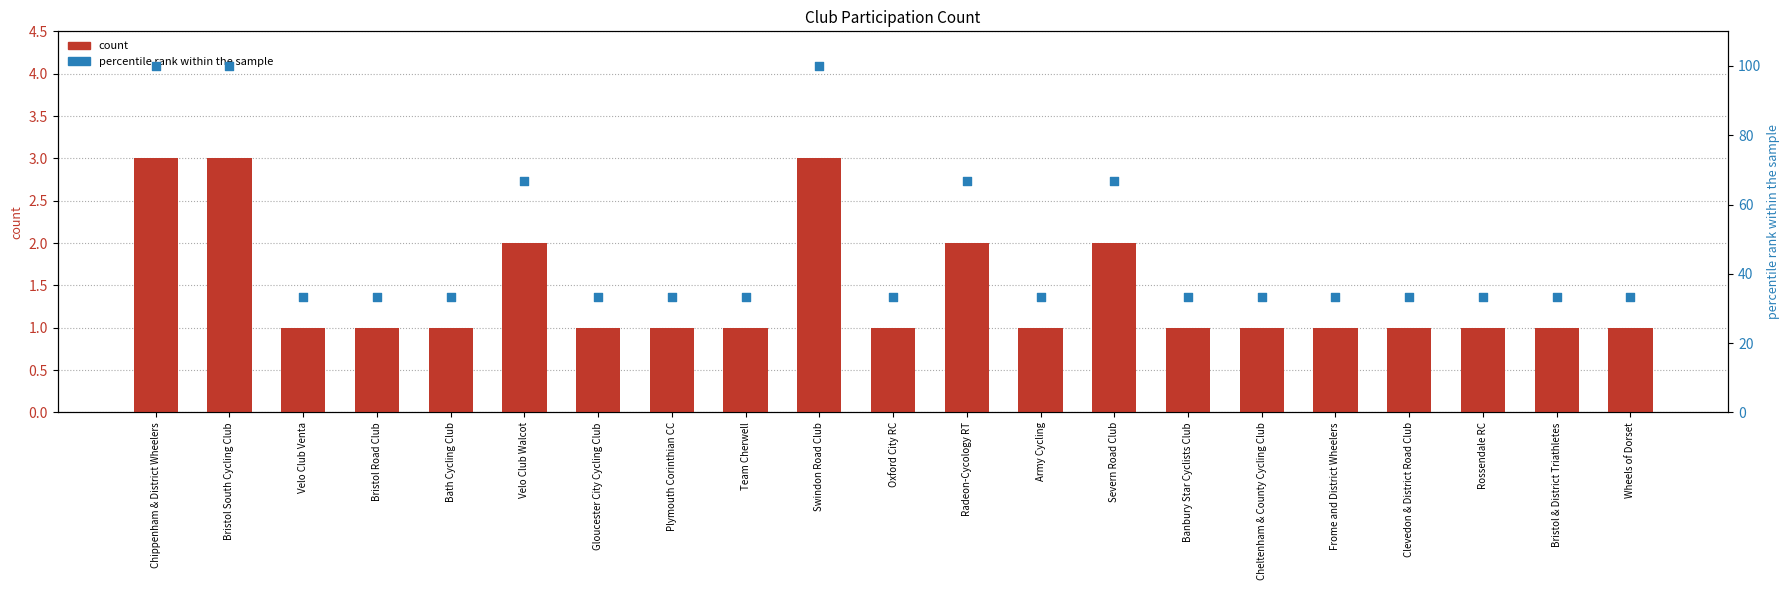

Is the value of percentile rank within the sample at Rossendale RC greater than the value of count at Chippenham & District Wheelers?

Yes